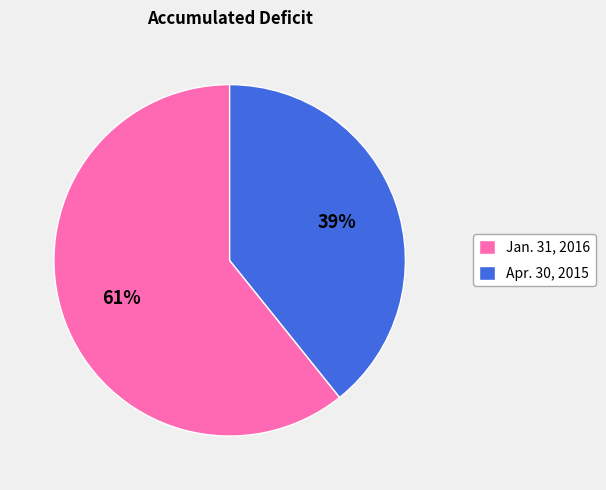

Which has a higher value, Jan. 31, 2016 or Apr. 30, 2015?

Jan. 31, 2016